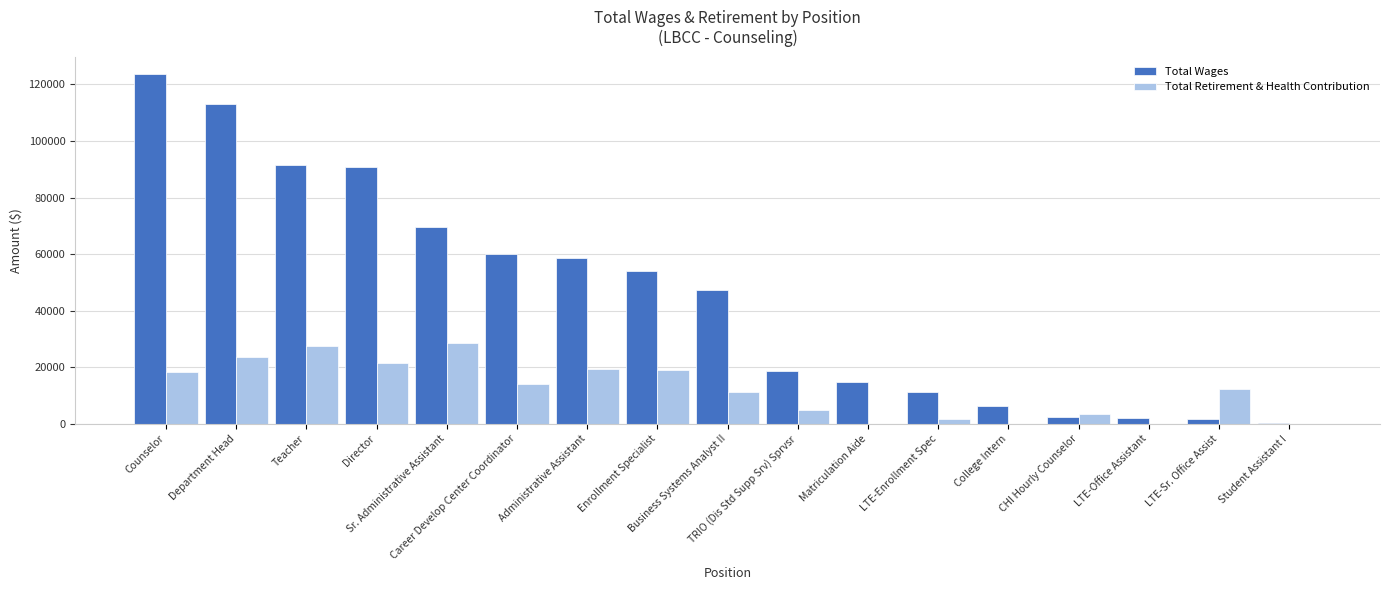

Which series has the largest total across all categories?

Total Wages